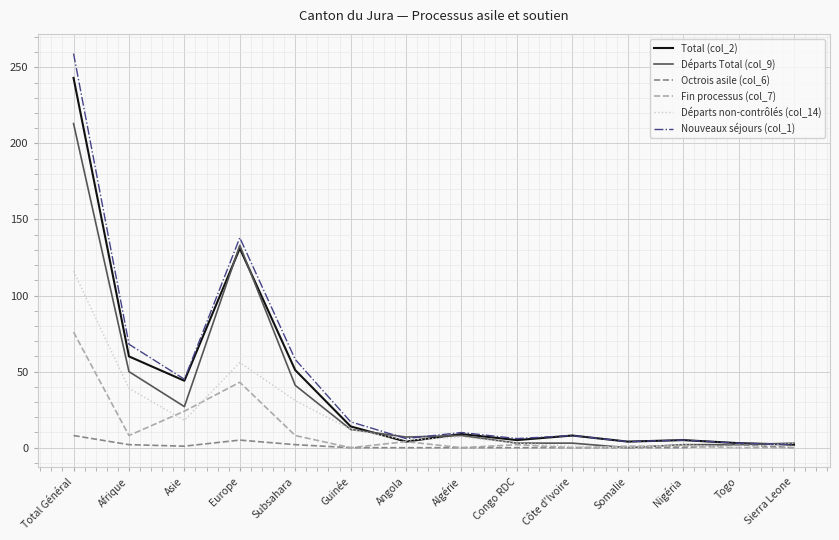

What is the average value of the Octrois asile (col_6) series?

1